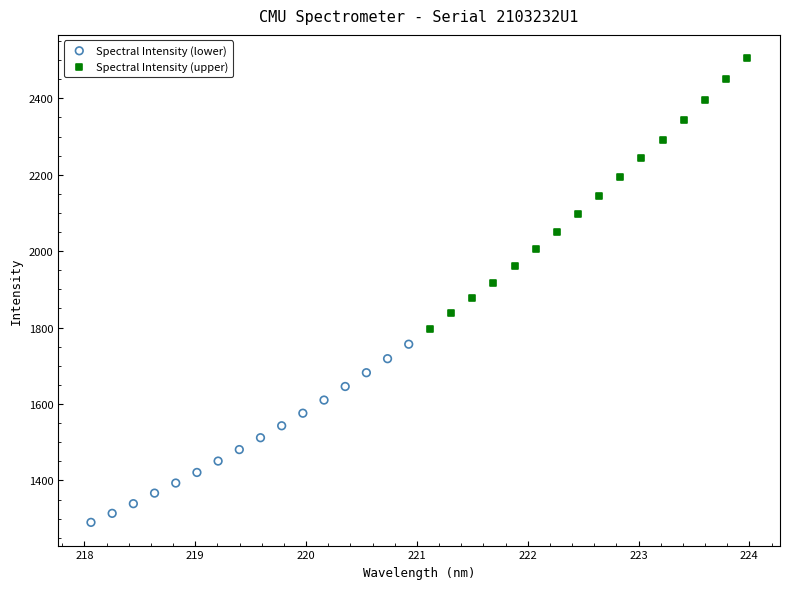

Which series reaches the maximum Y coordinate?

Spectral Intensity (upper)